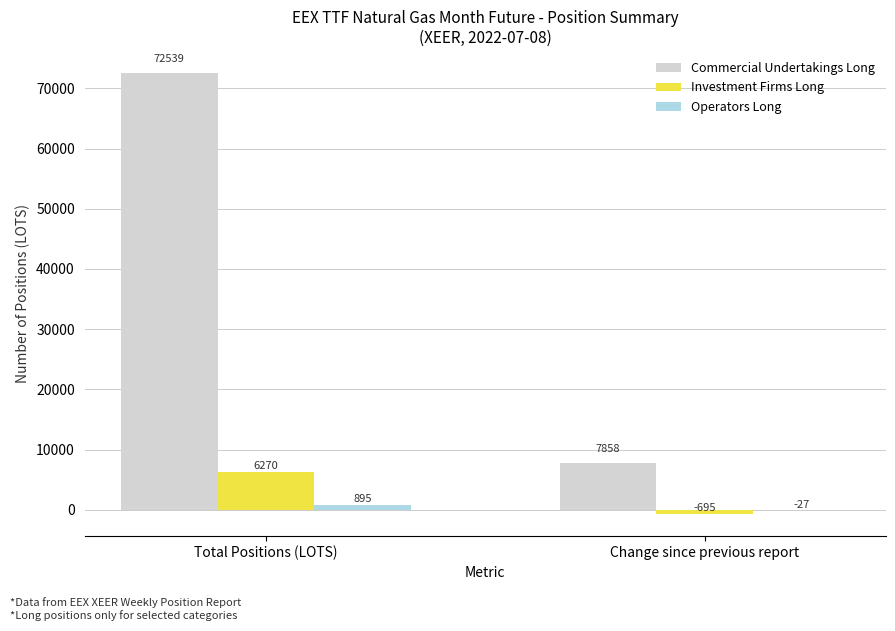

Read the Investment Firms Long value at Total Positions (LOTS).

6270